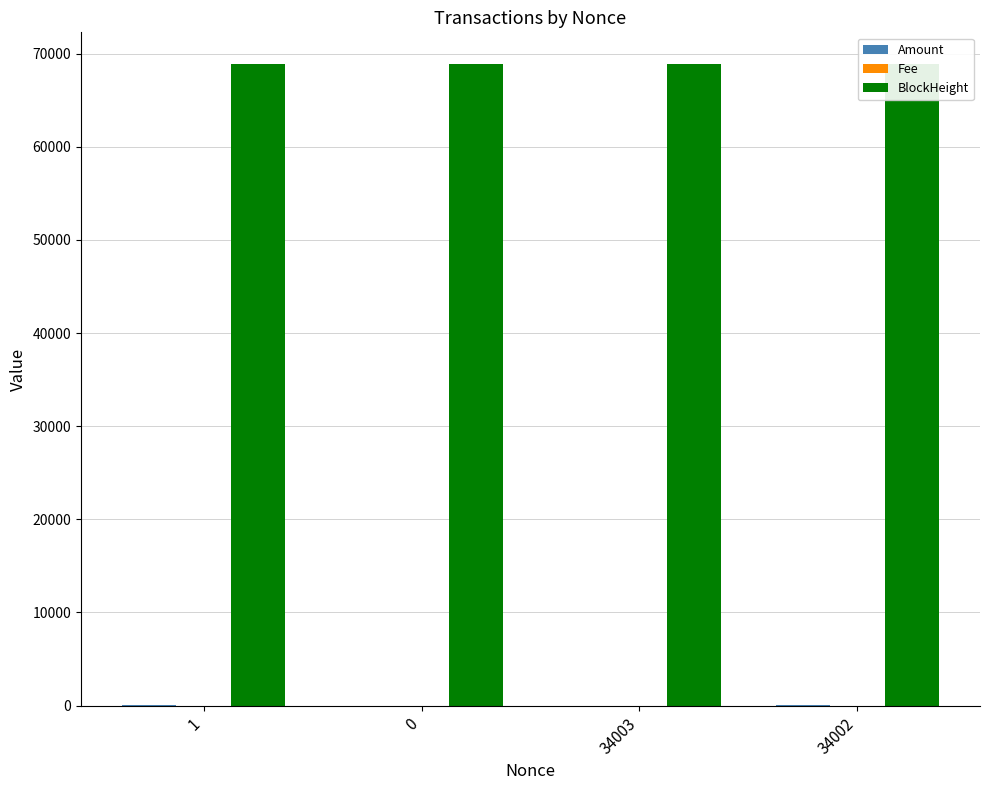

The BlockHeight series shows 68831.0 at 34002. True or false?

True